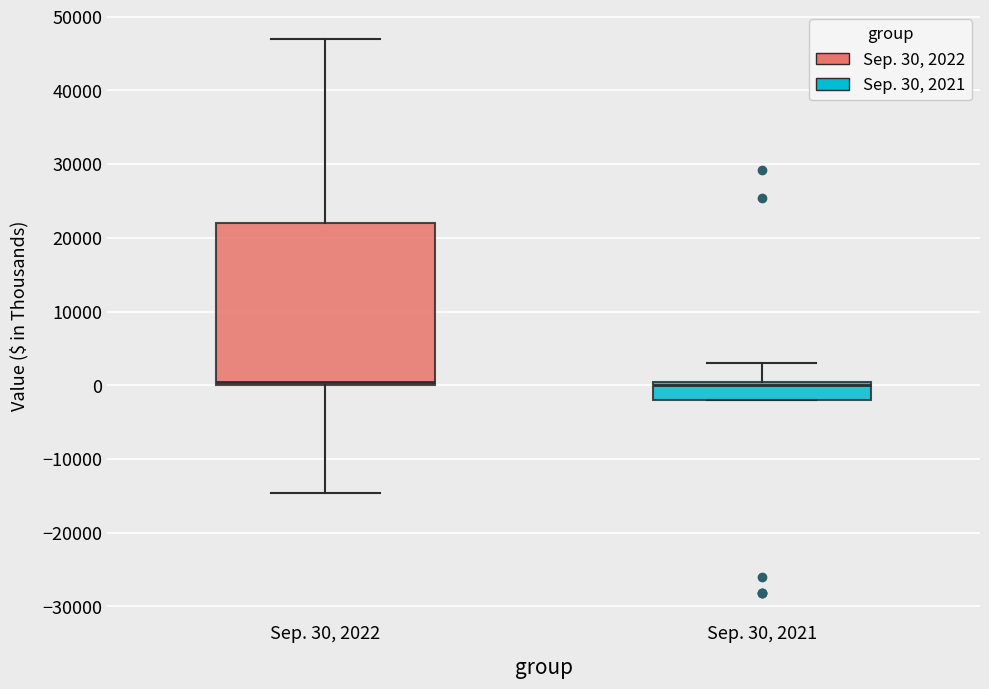

Reading left to right, transcribe this box plot: for each box, give where its median line is, the range the box spans, and where its two whiskers end, as read against the y-axis. The values are not printed on the chart, so give them approximately, as read against the axis.

Sep. 30, 2022: median 0 (just above the box's lower edge), box 0 to 22000, whiskers -15000 to 47000
Sep. 30, 2021: median 0 (just below the box's upper edge), box -2000 to 0, whiskers -2000 to 3000